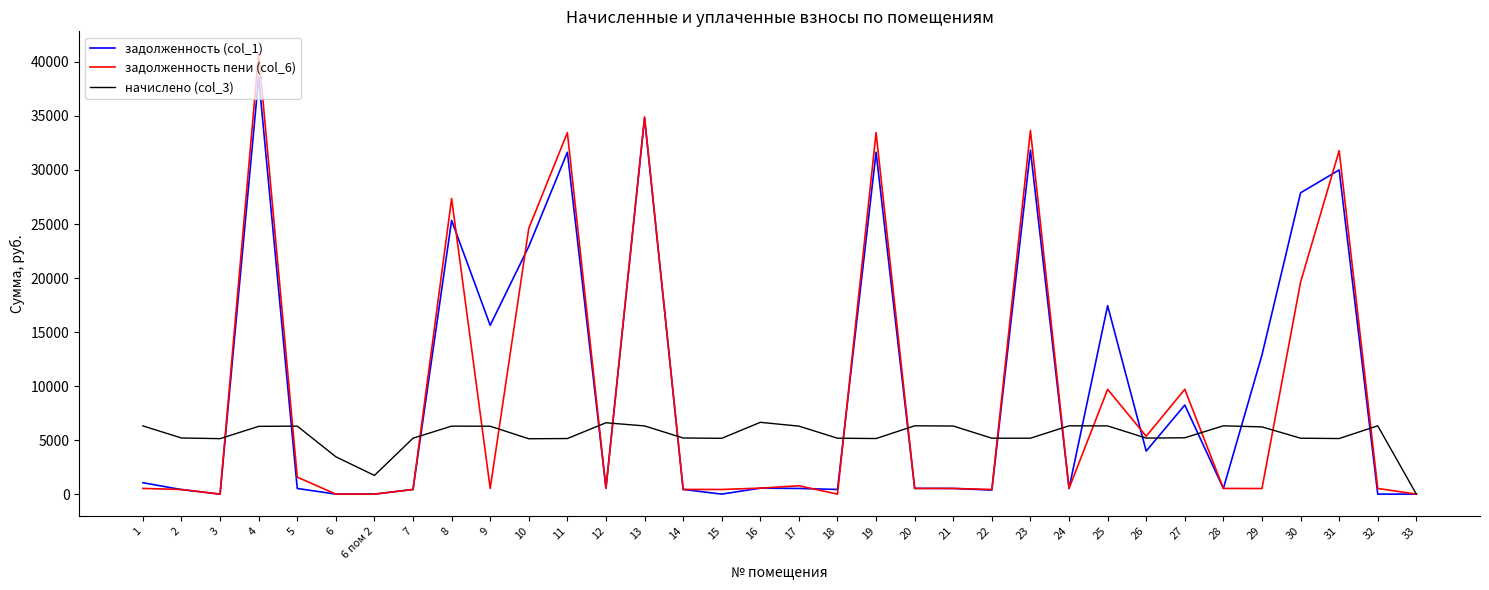

Rank the series at 31 from highest to lowest value.

задолженность пени (col_6), задолженность (col_1), начислено (col_3)